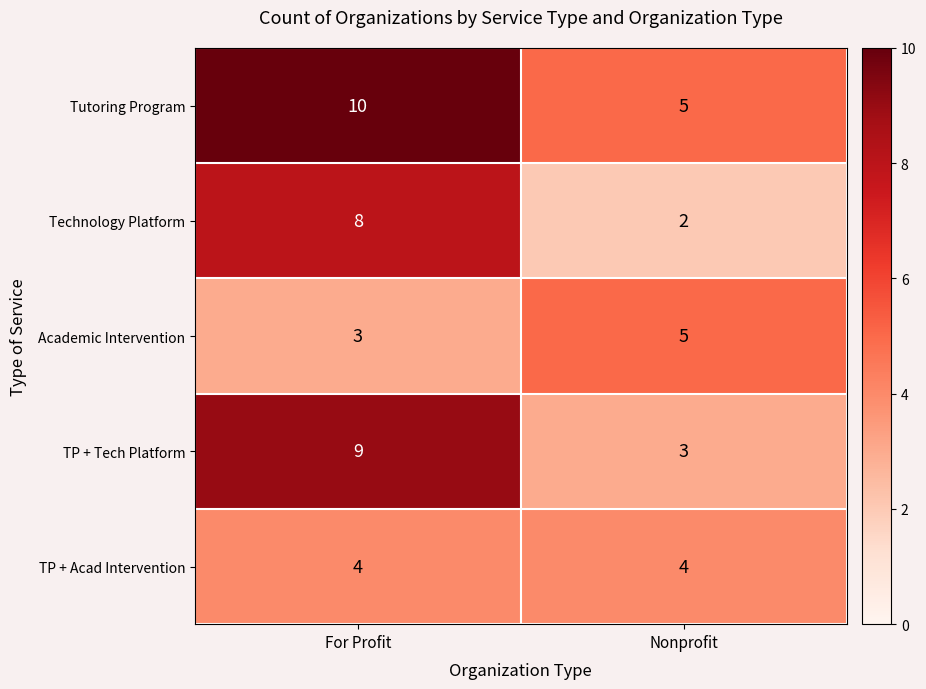

Which series has the largest total across all categories?

Tutoring Program